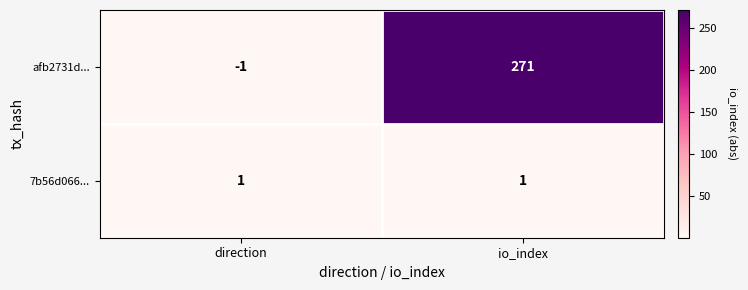

What is the sum of all afb2731d... values?

270